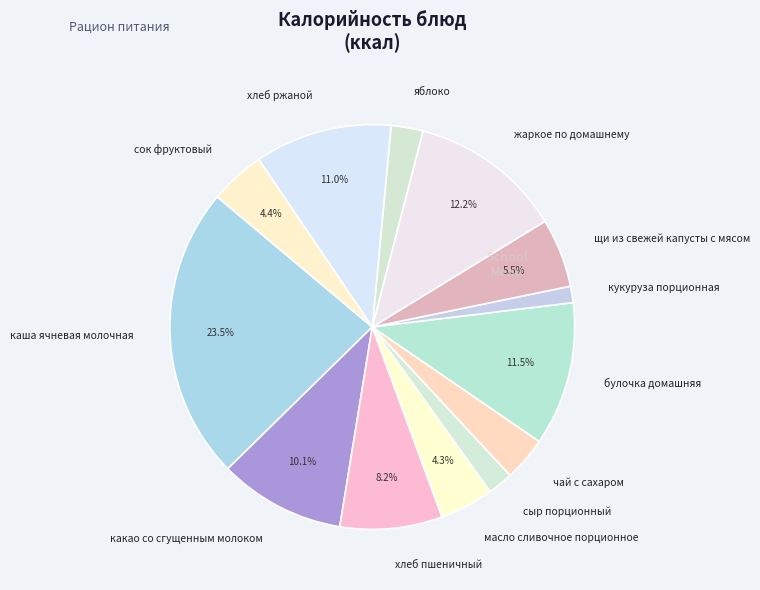

What portion of the pie excludes булочка домашняя?

88.5%